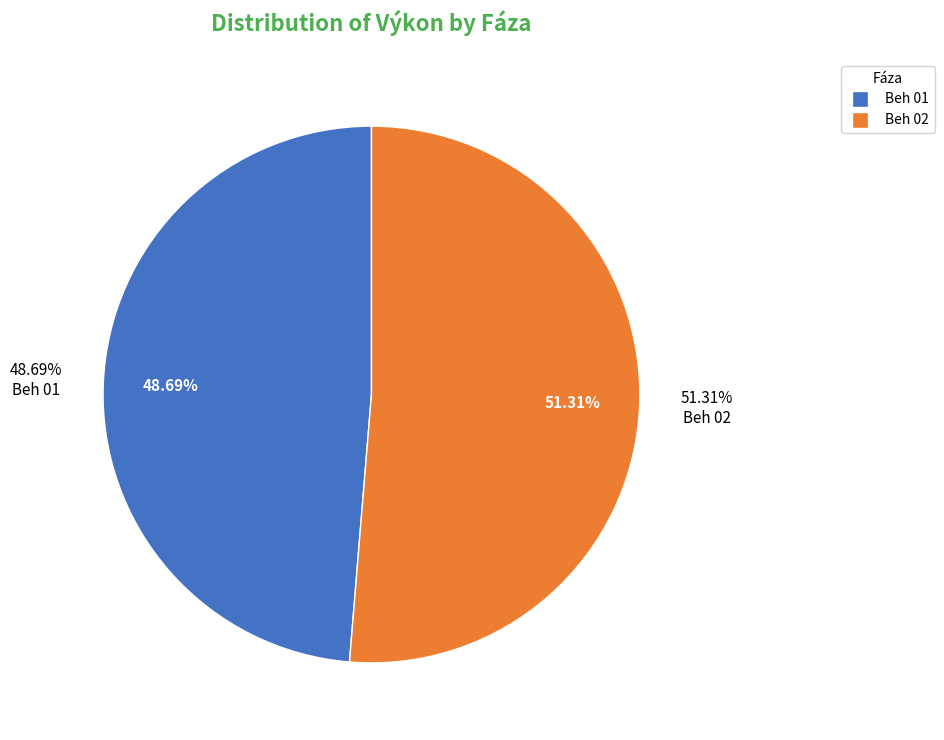

To the nearest percent, what is the difference between the largest and smallest slice percentages?

3%